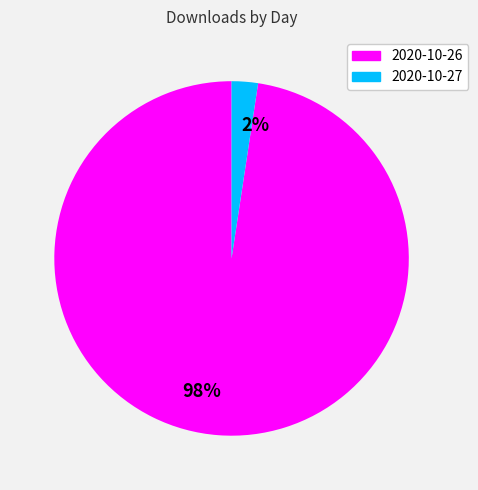

To the nearest percent, what portion does 2020-10-27 represent?

2%